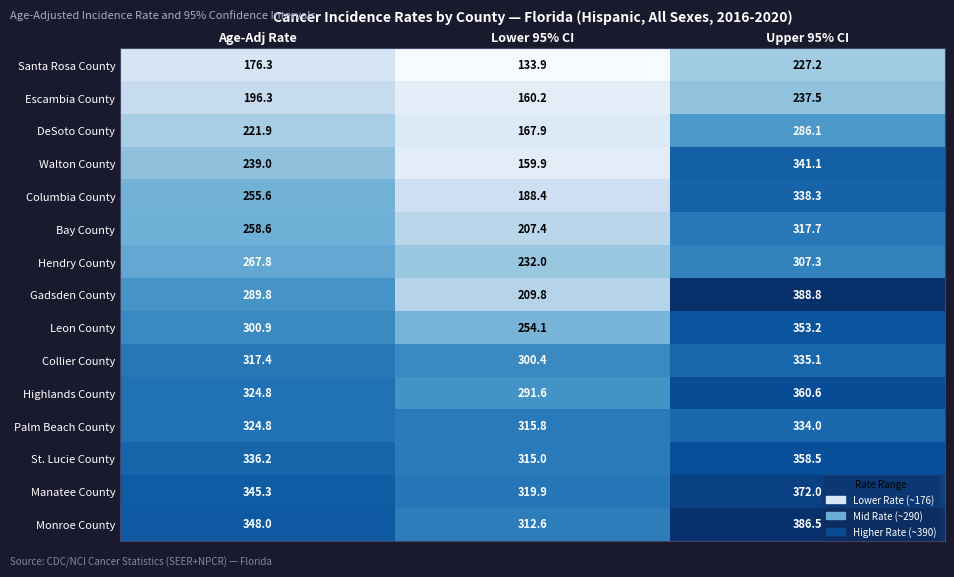

The value of Highlands County at Lower 95% CI is 519.4. True or false?

False